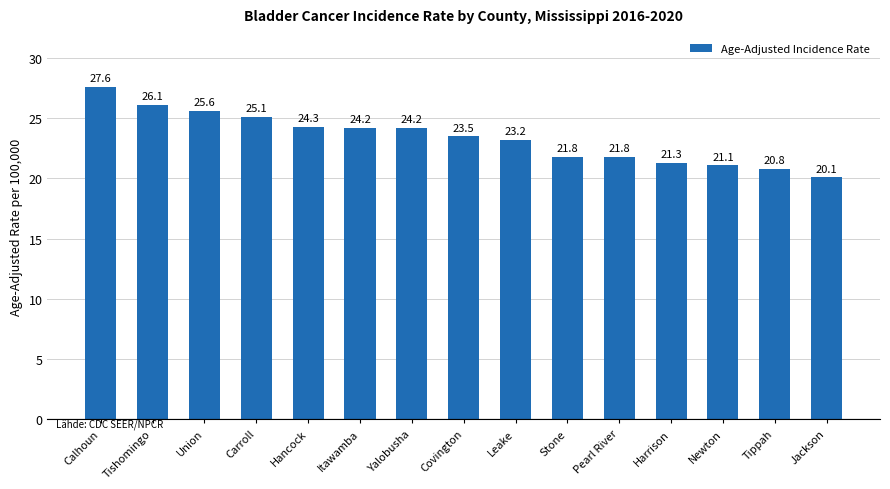

The chart shows a value of 21.1 at Newton. True or false?

True